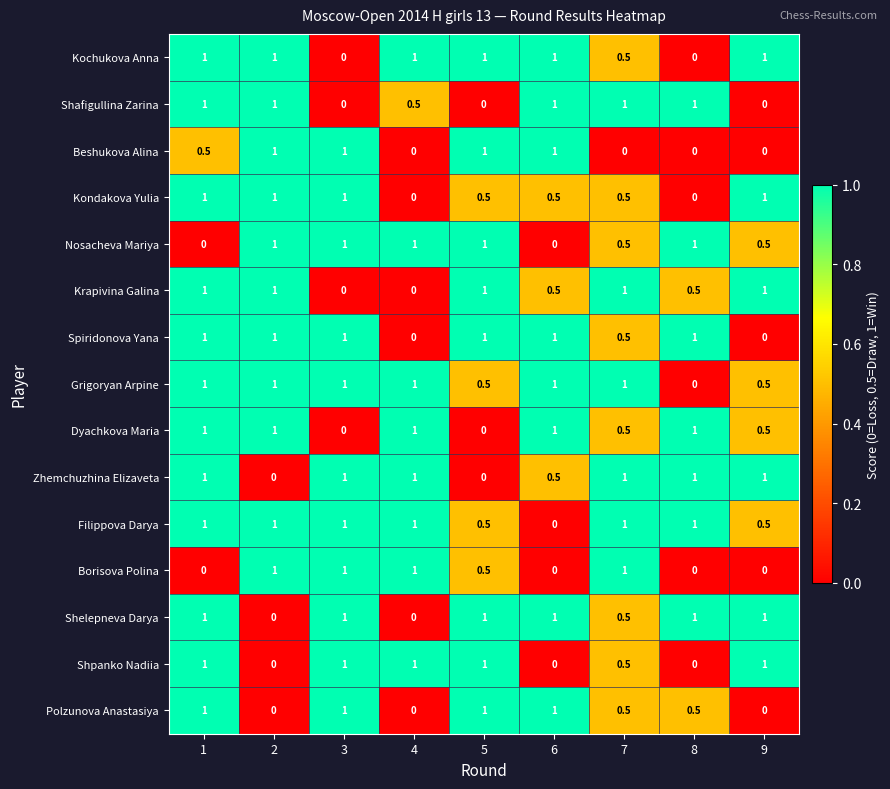

At how many categories does at least one series exceed 0?

9